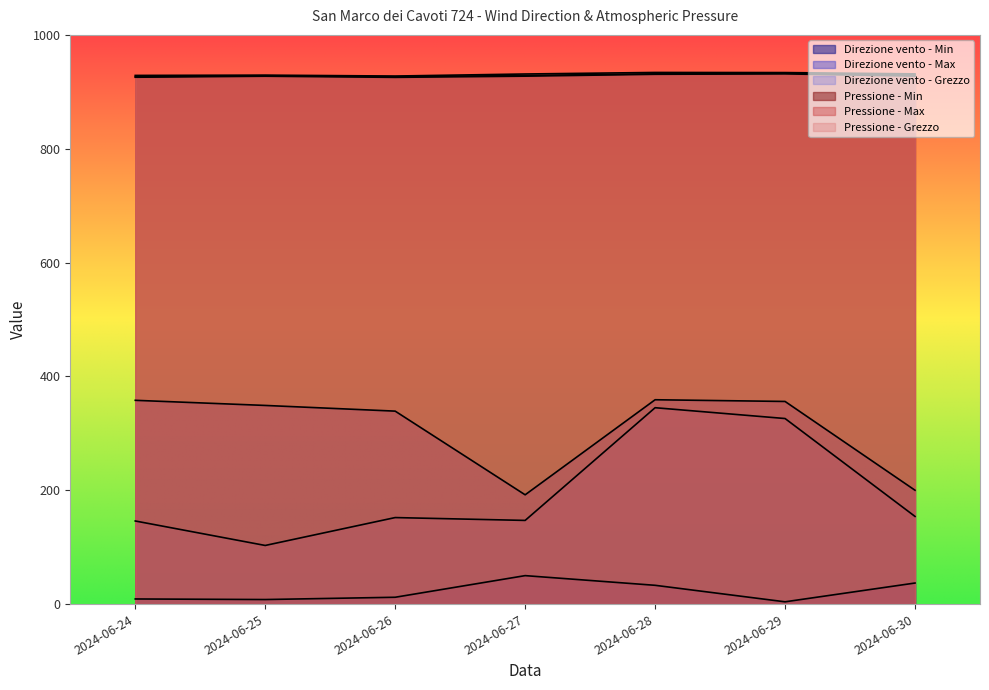

What is the total value across all series at 2024-06-24?

3294.1